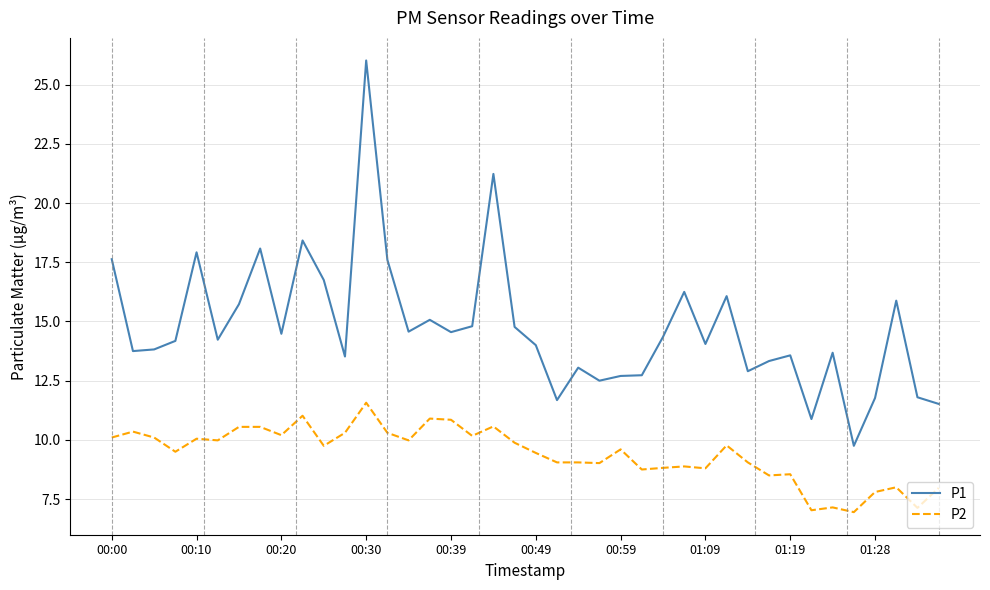

Which series has the widest spread of values?

P1